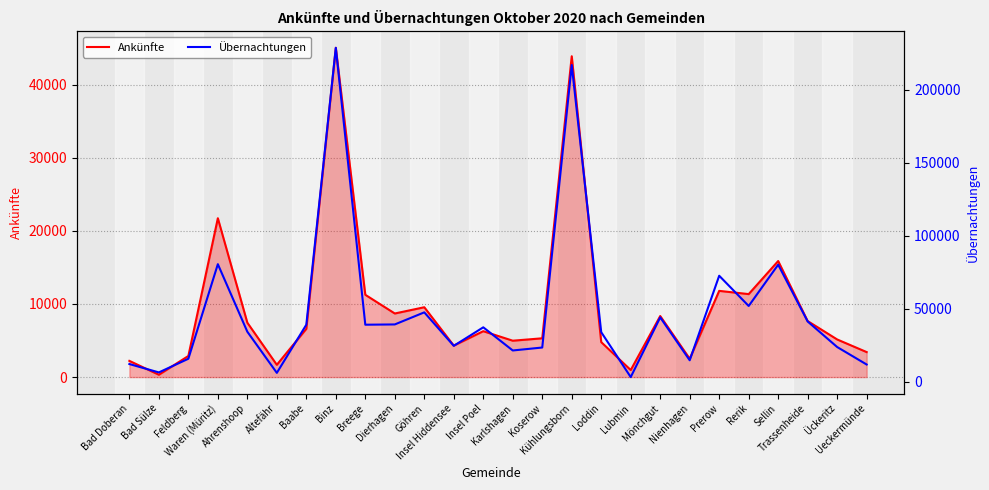

Where is the first local maximum for Übernachtungen?

Waren (Müritz)